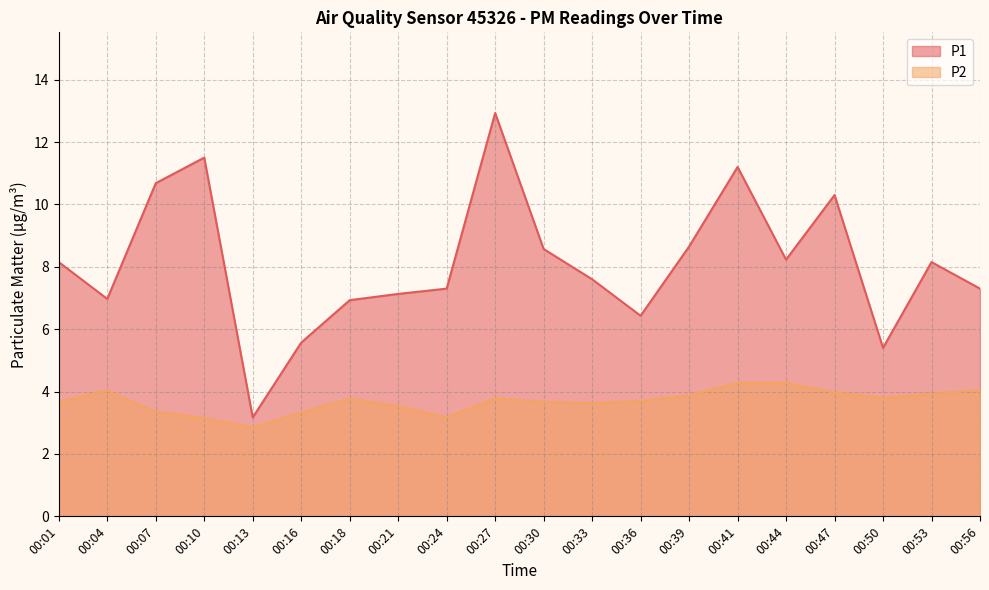

Between 00:07 and 00:33, which series saw the biggest shift?

P1